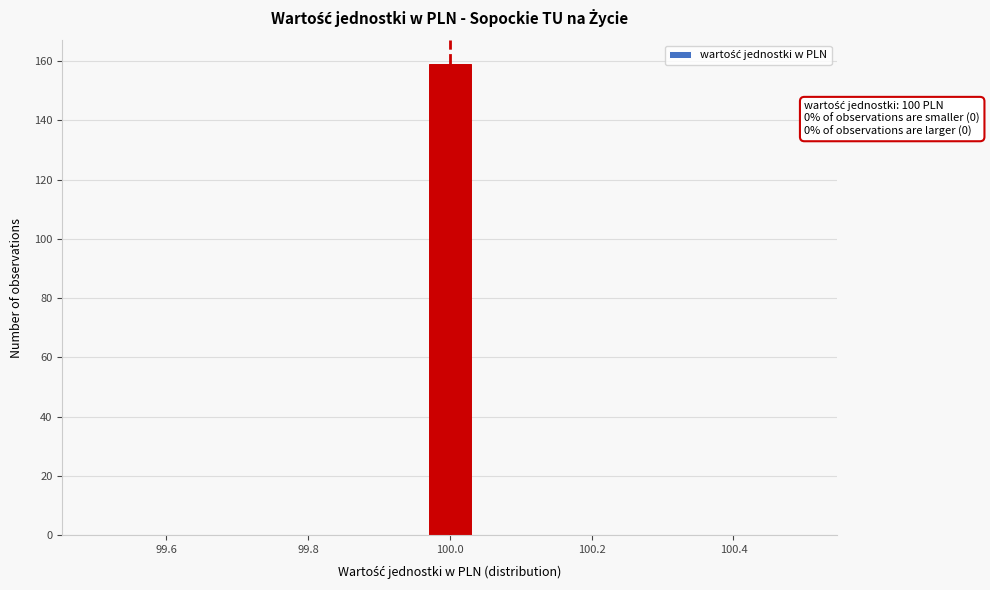

Around what value on the x-axis is the tallest bar? Give the approximate position of its centre, as read against the axis.

100.00